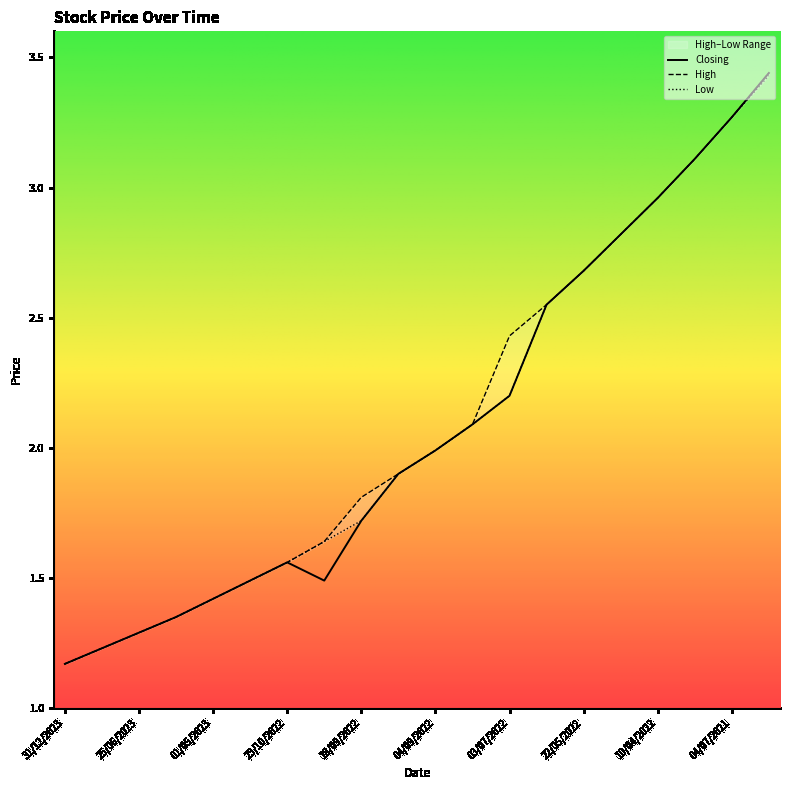

Is the value of Low at 02/07/2023 greater than the value of Closing at 10/04/2022?

No